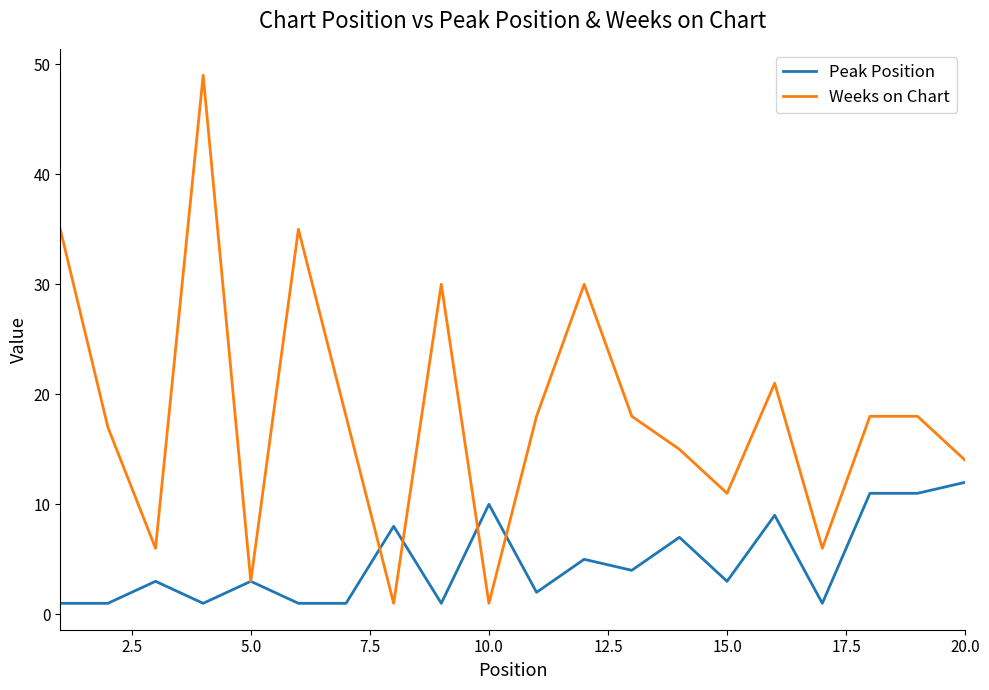

What is the greatest value displayed?

49